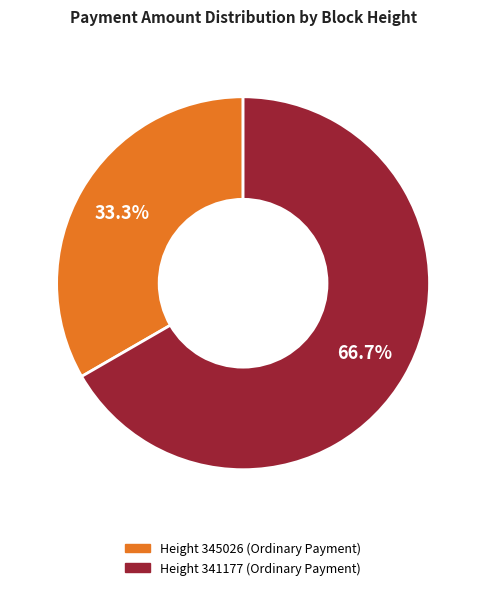

Is there any slice that represents more than half of the pie?

Yes